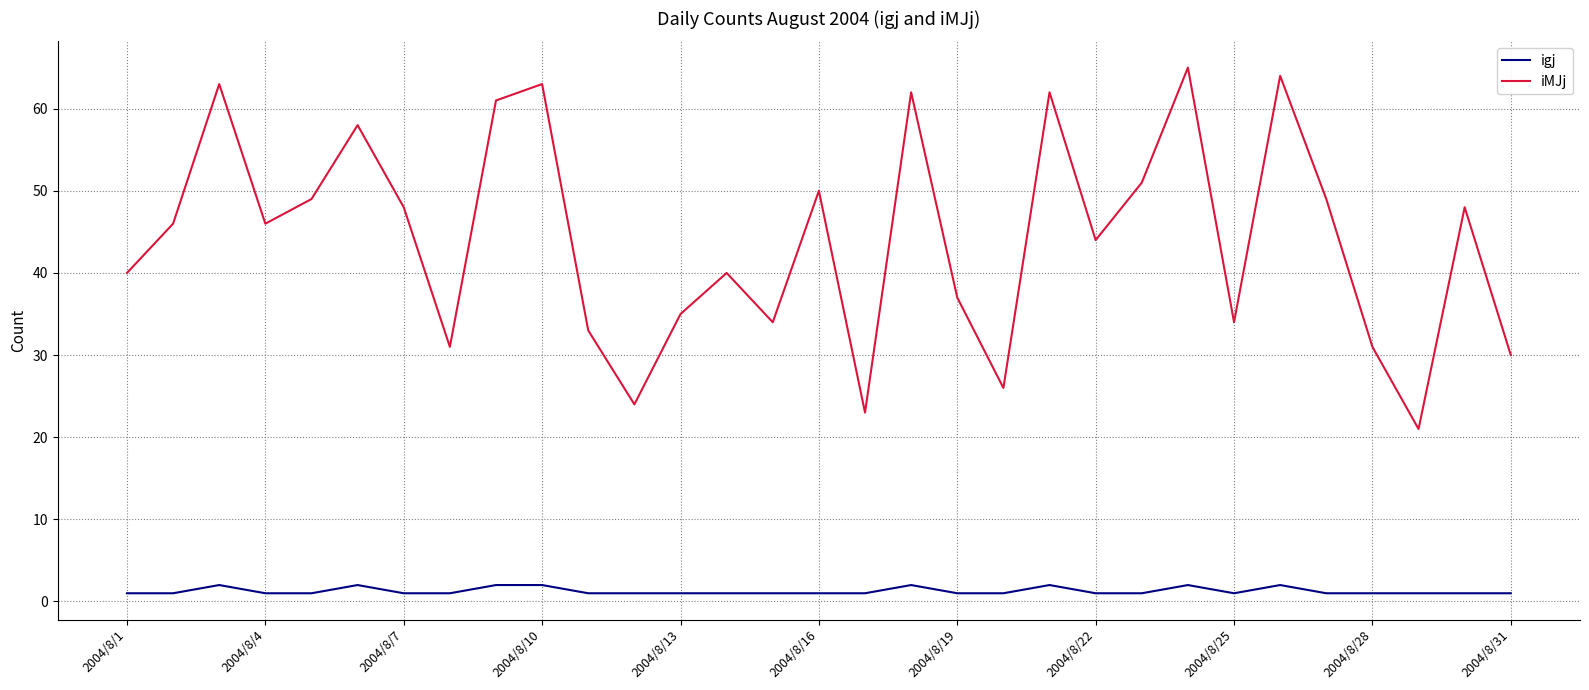

Which series has the largest range (max minus min)?

iMJj